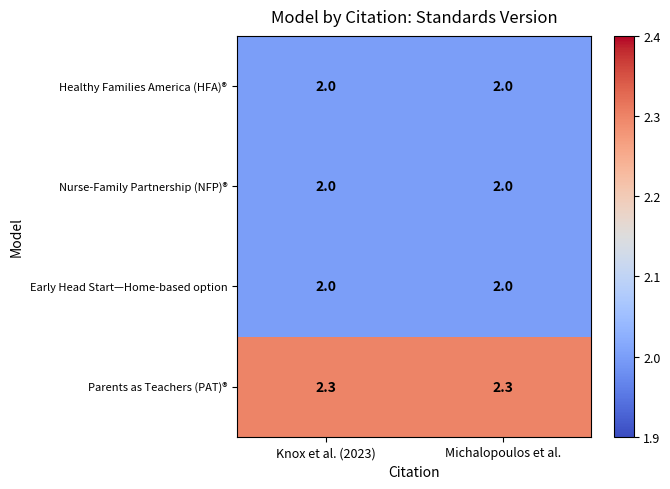

The Early Head Start—Home-based option series shows 2.0 at Knox et al. (2023). True or false?

True